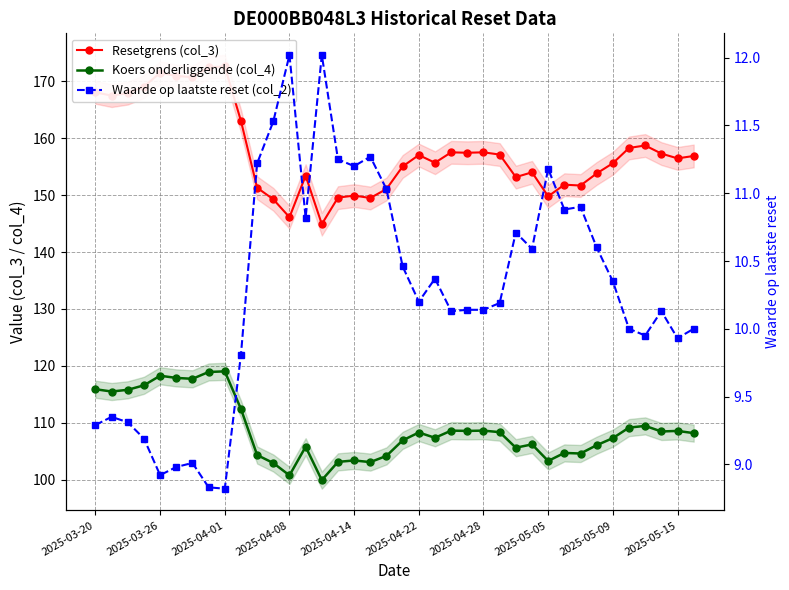

Count the number of categories in the chart.

38